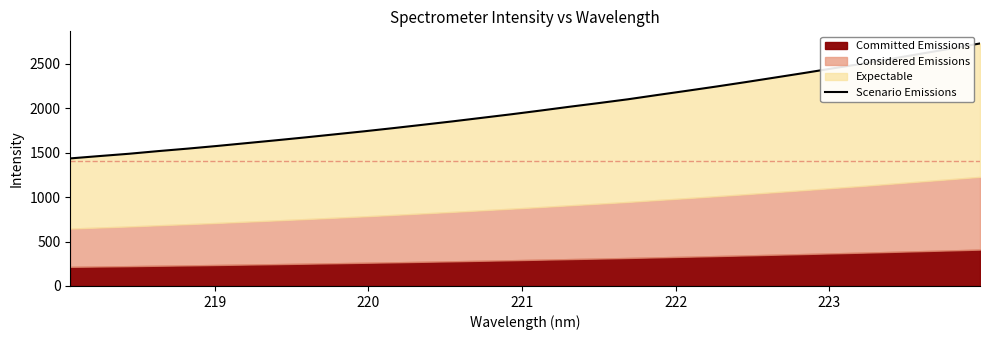

Count the number of values greater than 1974.

16